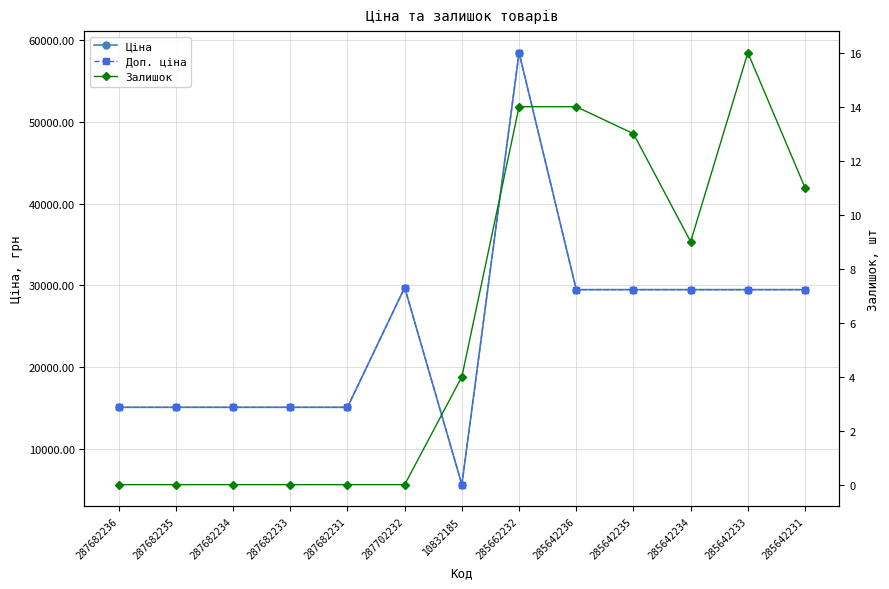

What is the lowest value of the Ціна series?

5673.8